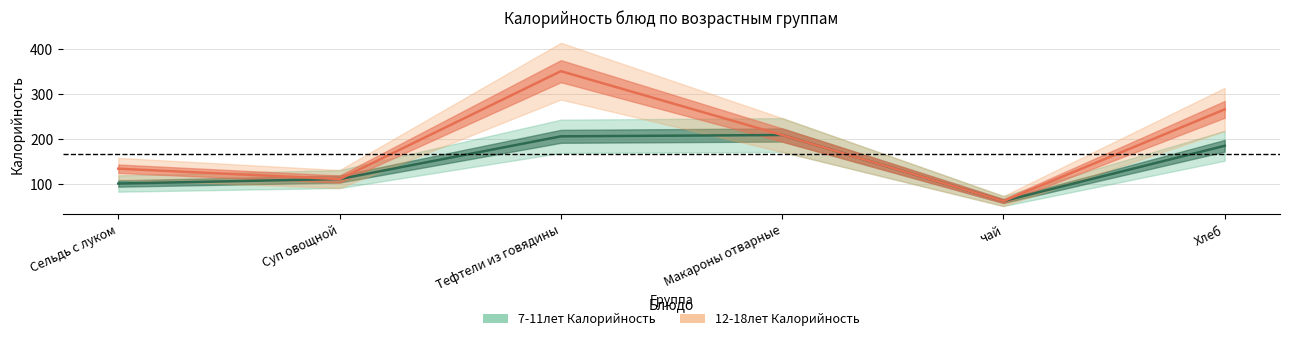

At which label does 7-11лет Калорийность first exceed 185?

Тефтели из говядины